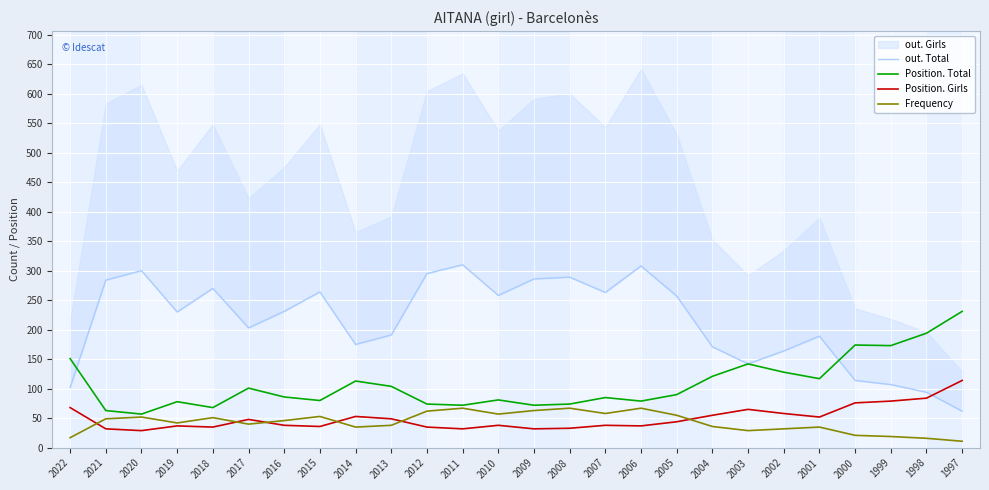

Reading left to right, list all the values displayed in this chart.

out. Total: 102	284	300	230	270	203	231	264	175	191	295	310	258	286	289	263	308	257	171	142	164	189	114	107	94	62
Position. Total: 151	63	57	78	68	101	86	80	113	104	74	72	81	72	74	85	79	90	121	142	128	117	174	173	194	231
Position. Girls: 68	32	29	37	35	48	38	36	53	49	35	32	38	32	33	38	37	44	55	65	58	52	76	79	84	114
Frequency: 17	49	52	42	51	40	46	53	35	38	62	67	57	63	67	58	67	55	36	29	32	35	21	19	16	11